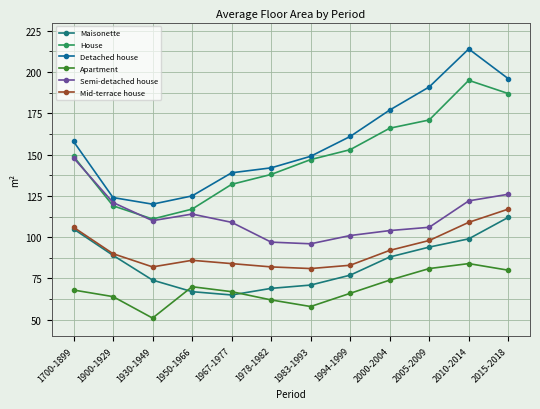

True or false: Maisonette has a value of 105 at 1700-1899.

True